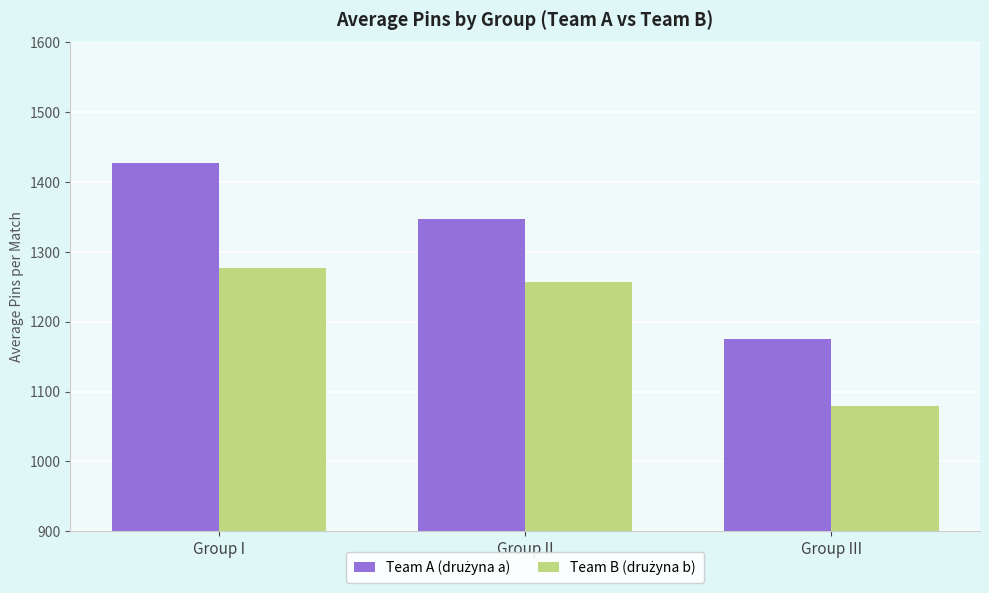

What is the total value across all series at Group I?

2704.8